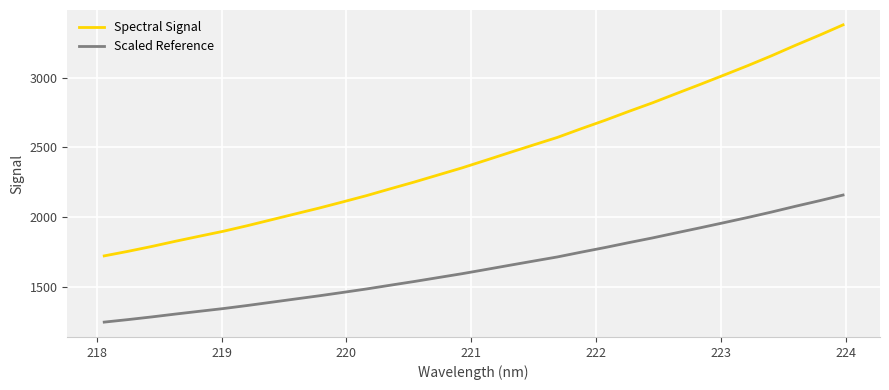

True or false: Scaled Reference and Spectral Signal intersect in this chart.

False